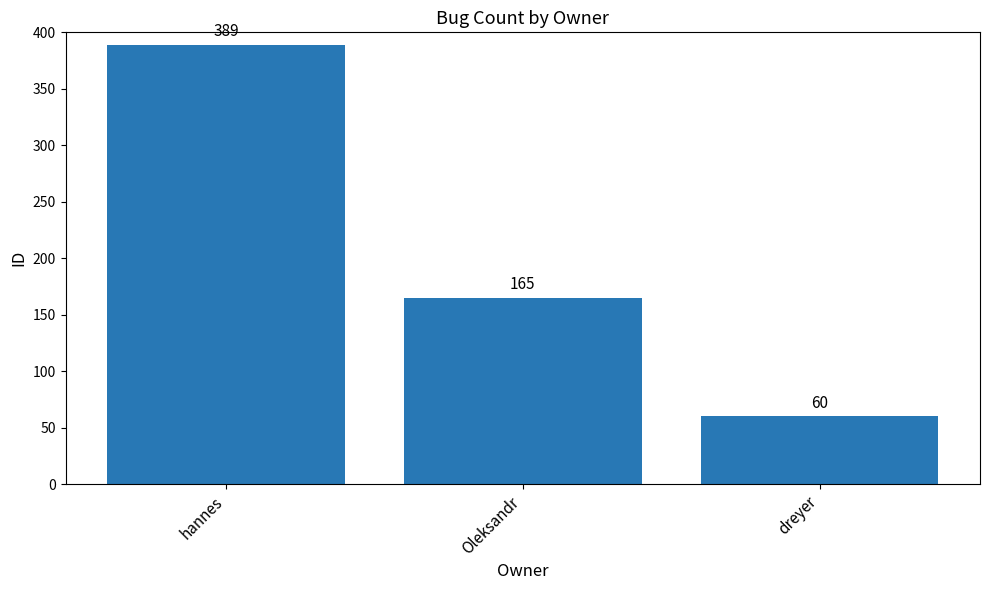

How many bars are there in total?

3